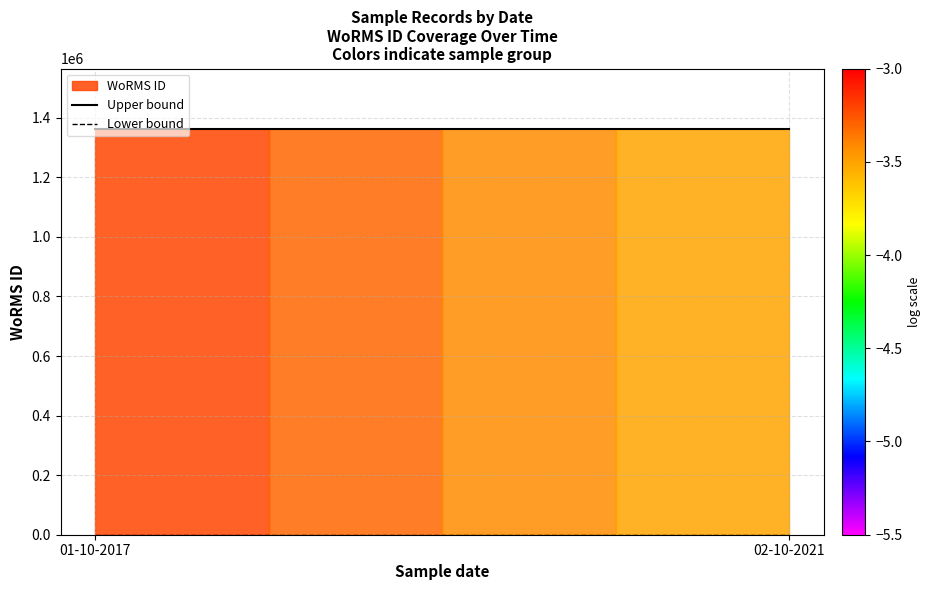

What is the difference between the highest and lowest values at 02-10-2021?

1361150